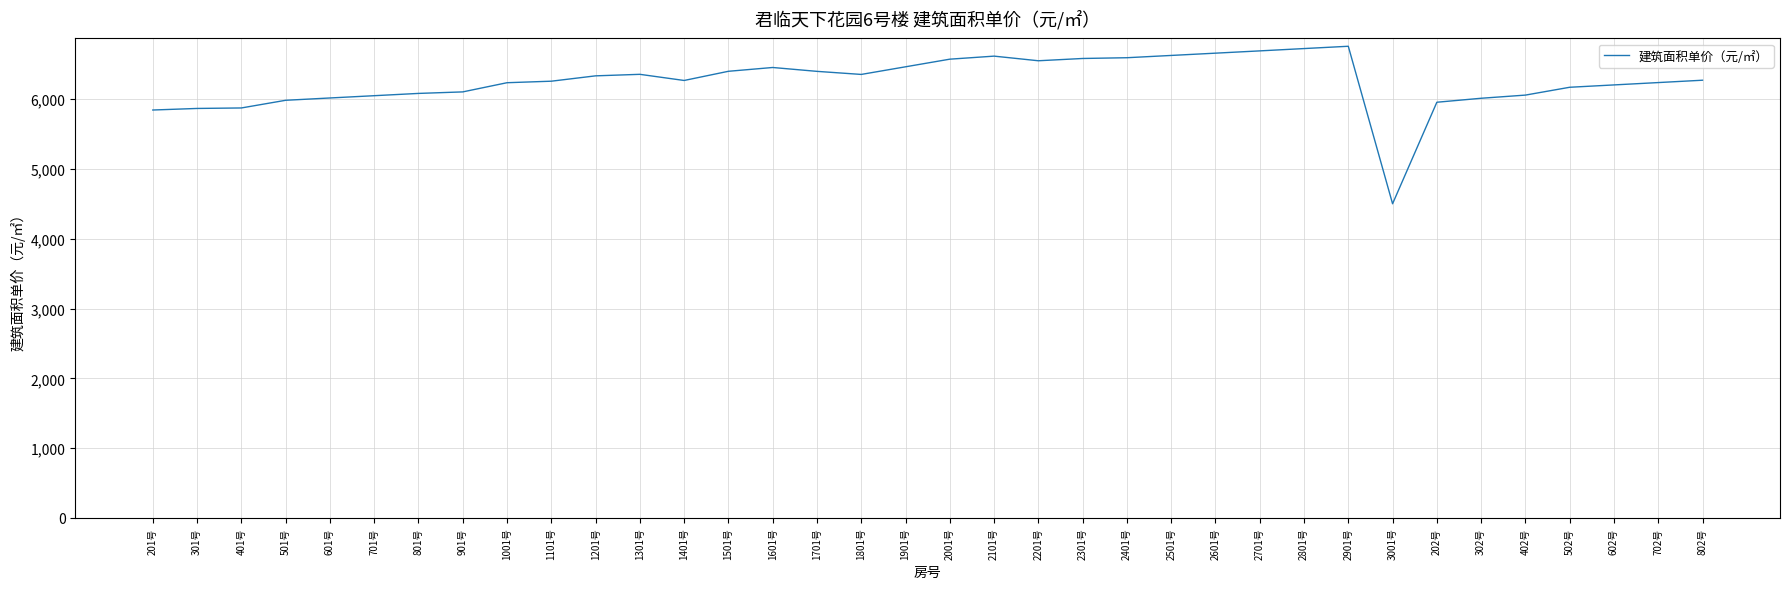

Read the value at 402号.

6056.3